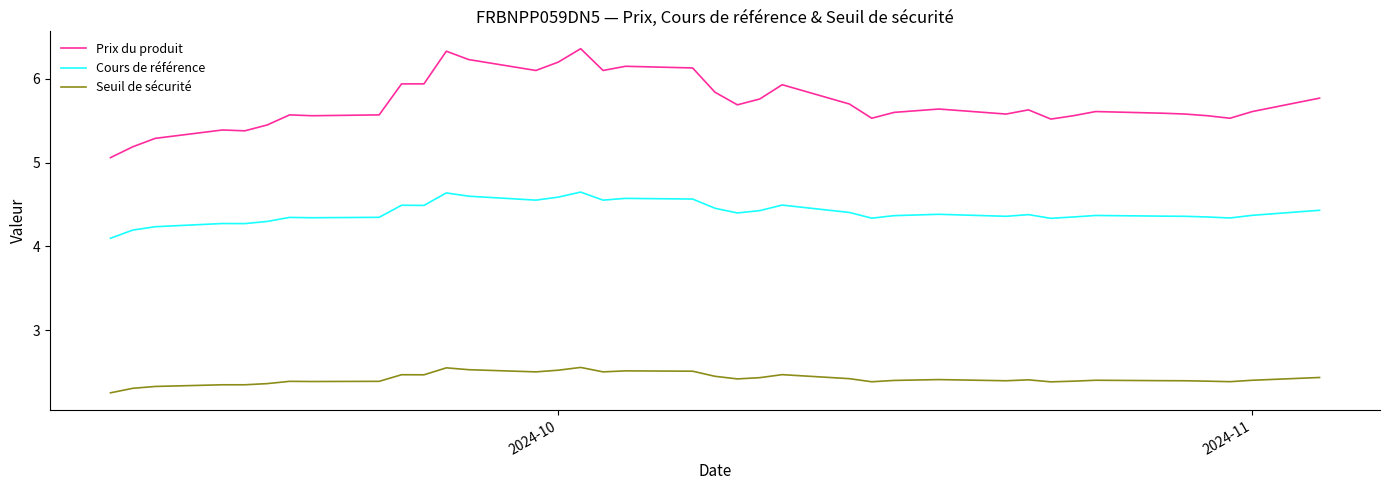

What is the difference between the maximum and minimum values in the Seuil de sécurité series?

0.3